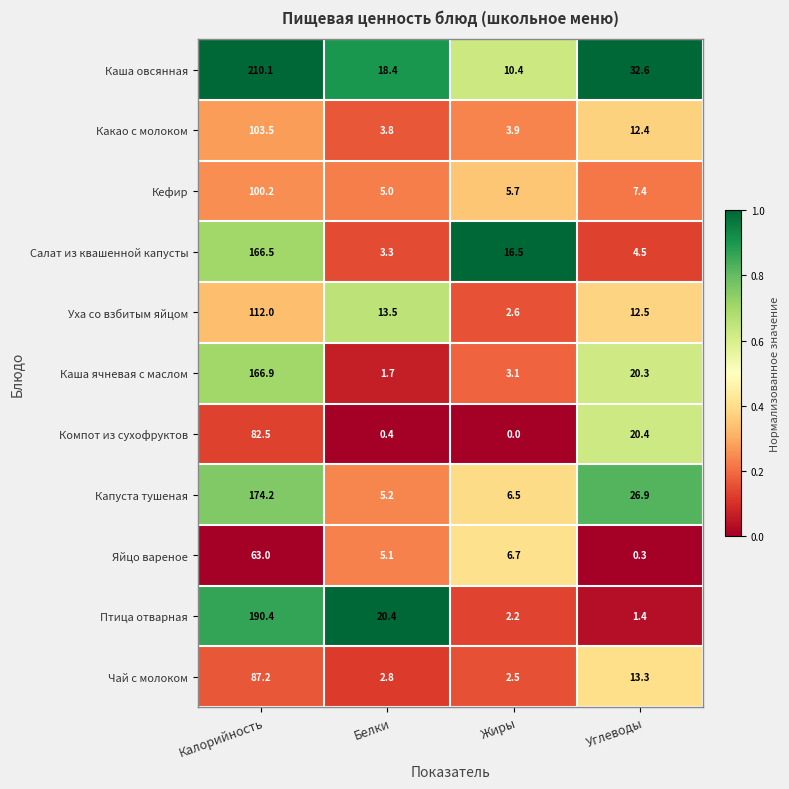

Where is Кефир nearest to the value 52?

Углеводы